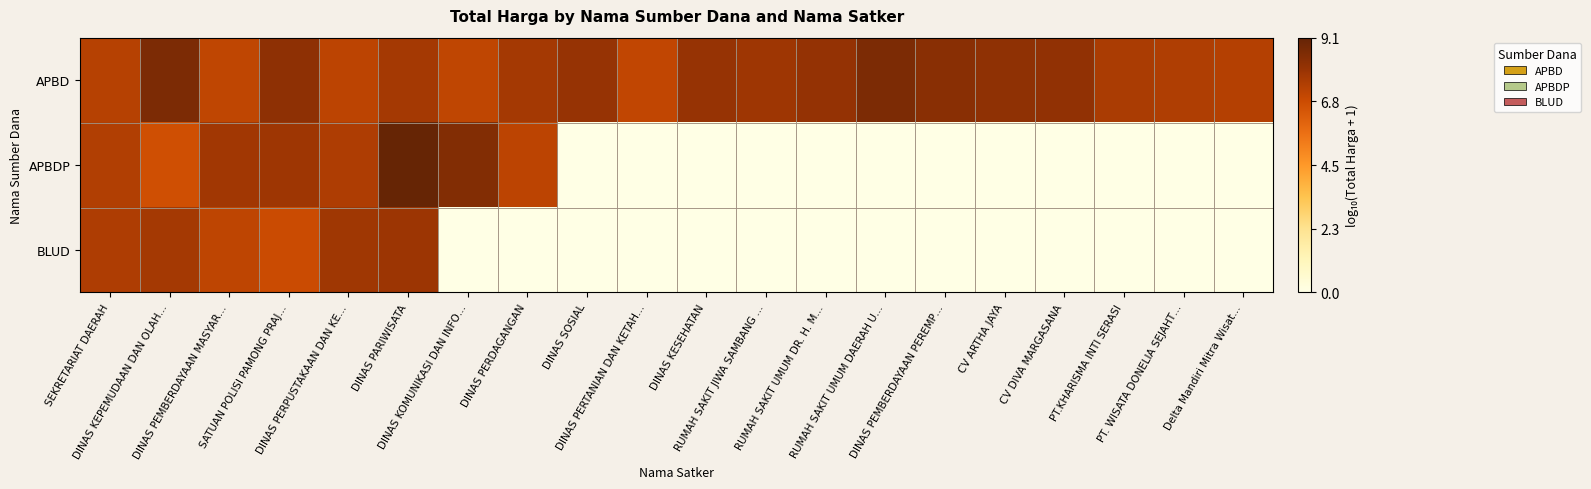

At PT.KHARISMA INTI SERASI, list the series in order from smallest to largest.

APBDP, BLUD, APBD